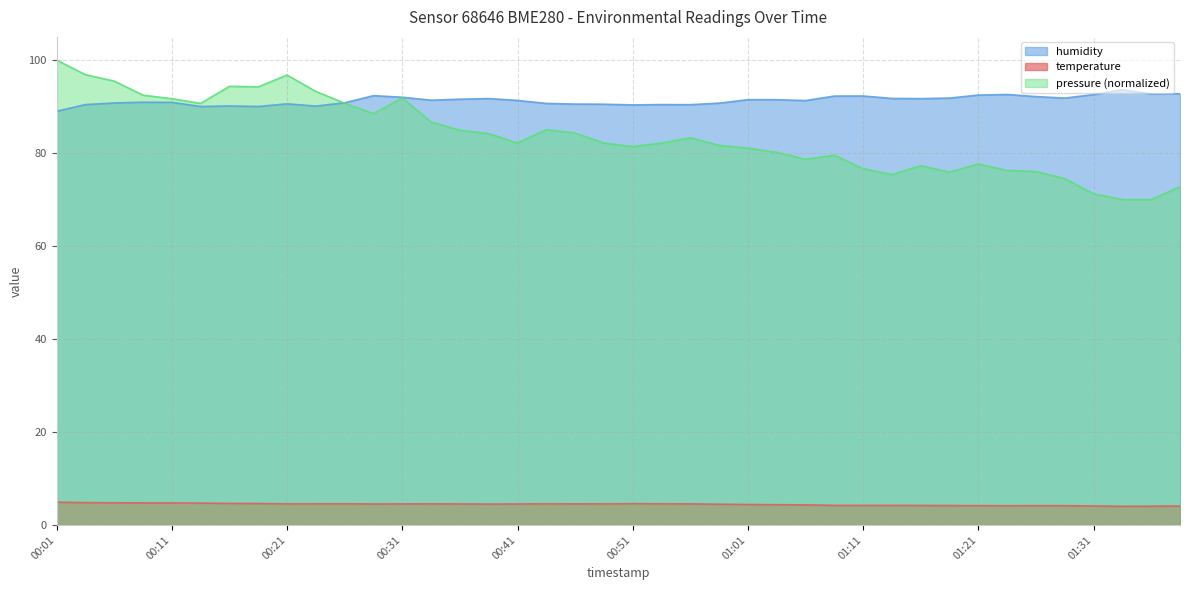

Where is temperature nearest to the value 4?

01:34